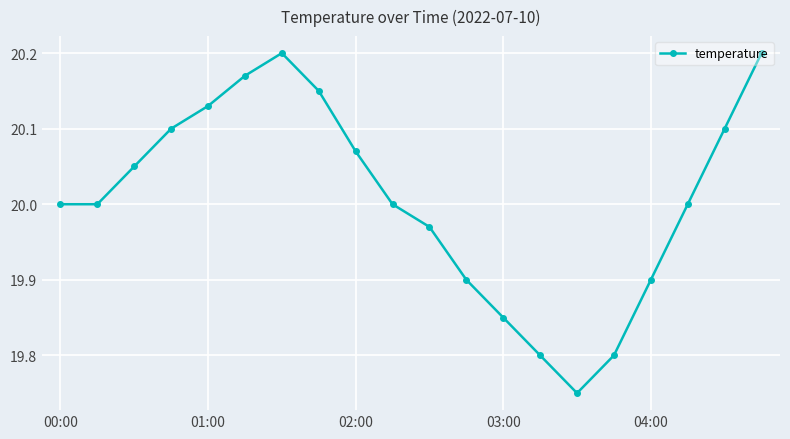

How many points are higher than both their immediate neighbors (excluding endpoints)?

1